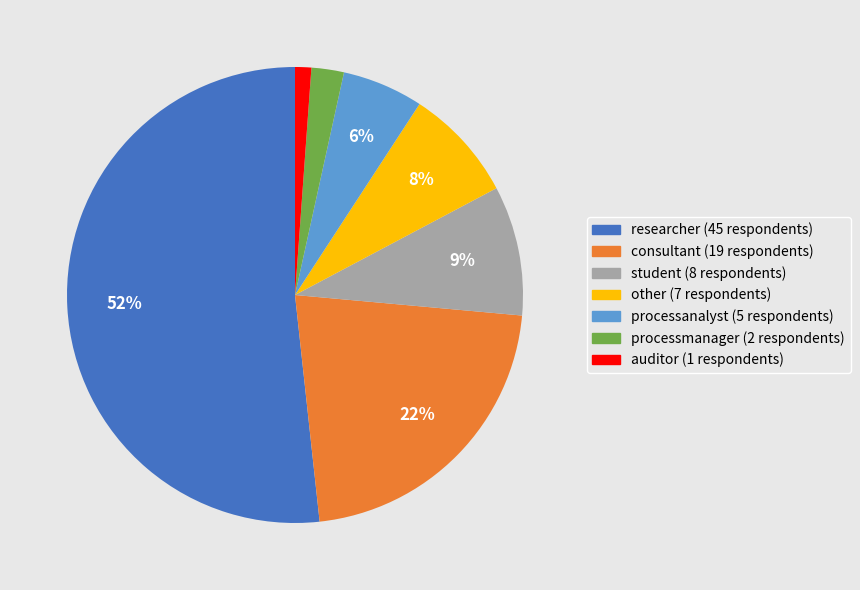

What is the ratio of the value at other to the value at consultant?

0.4